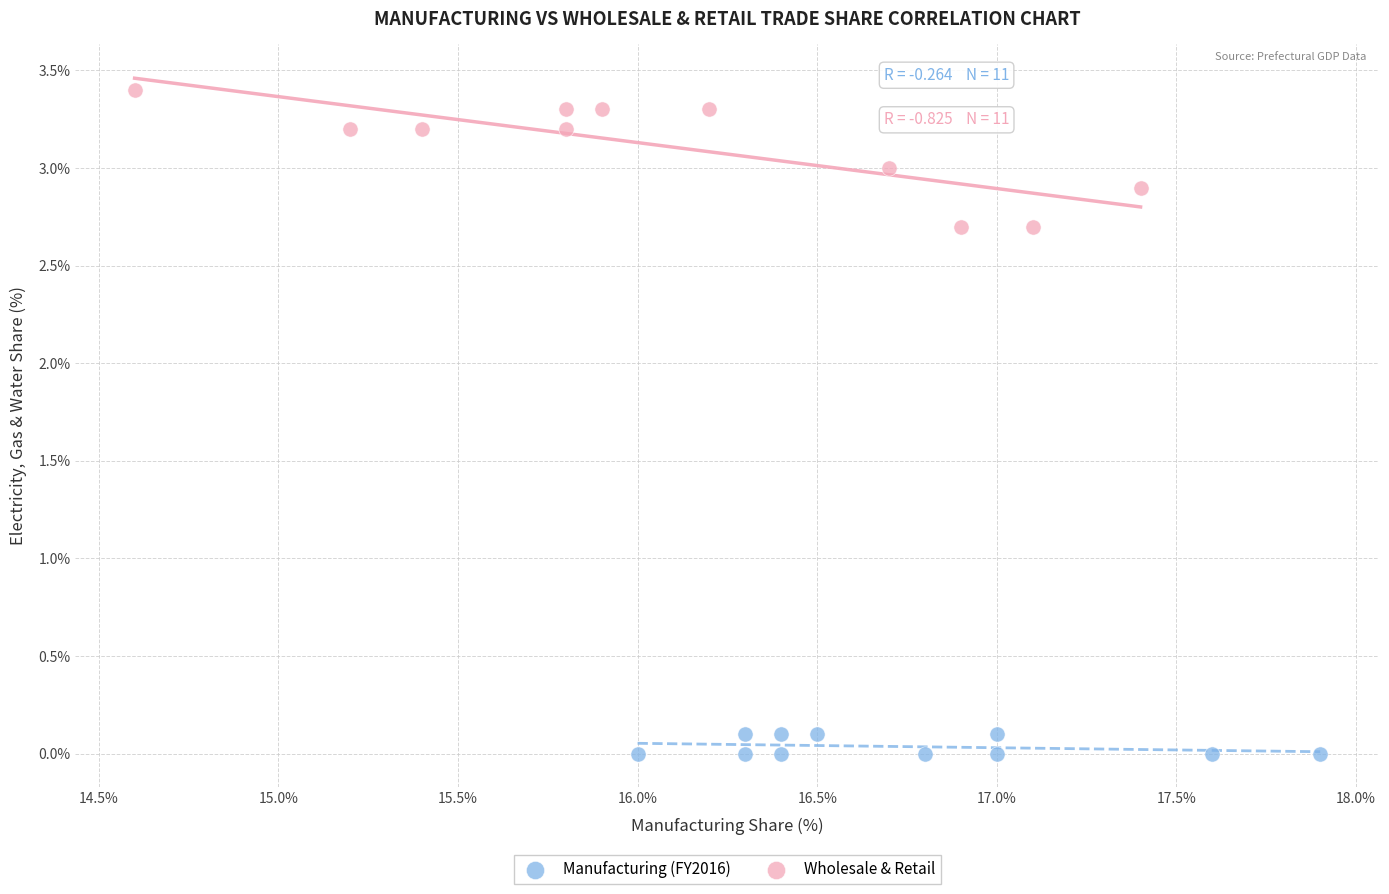

Which series reaches the minimum Y coordinate?

Manufacturing (FY2016)